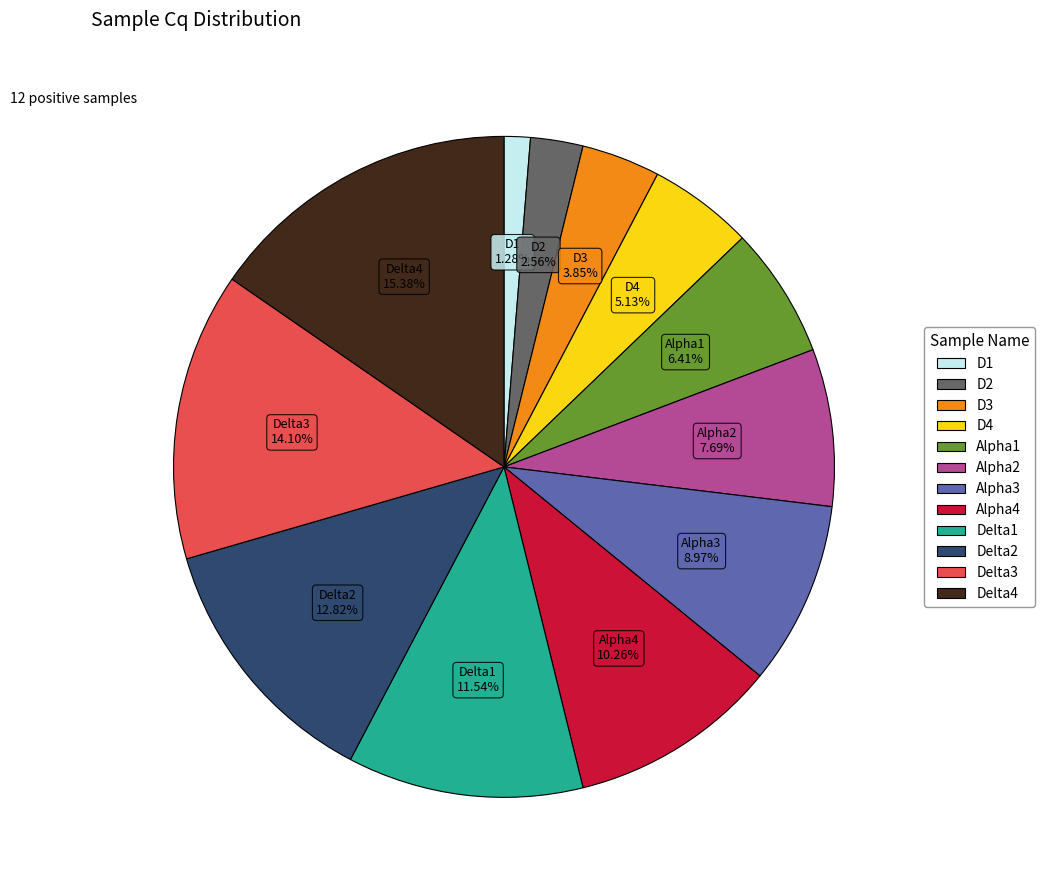

How many slices are in this pie chart?

12